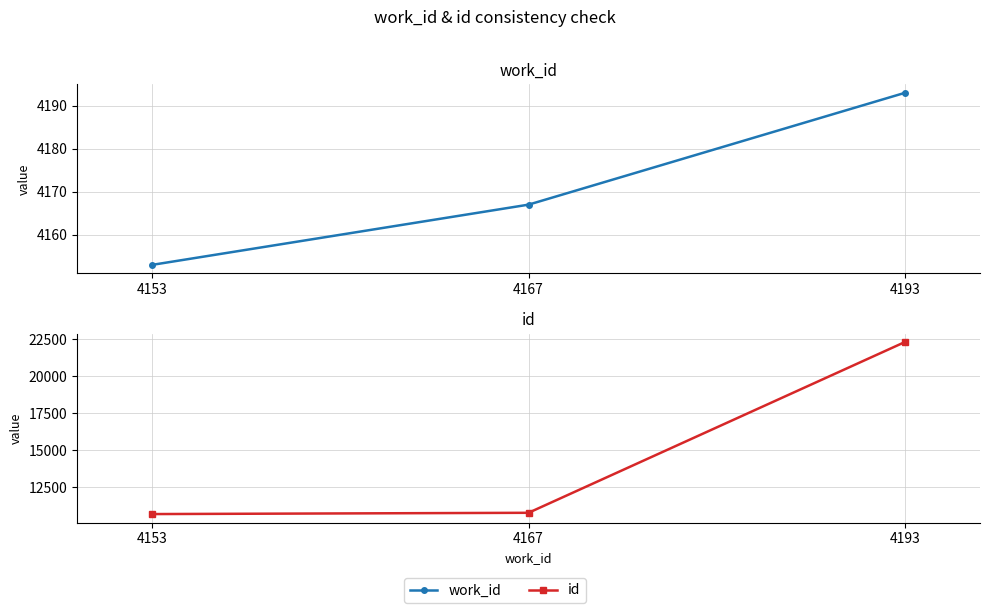

What is the total value across all series at 4153?

14851